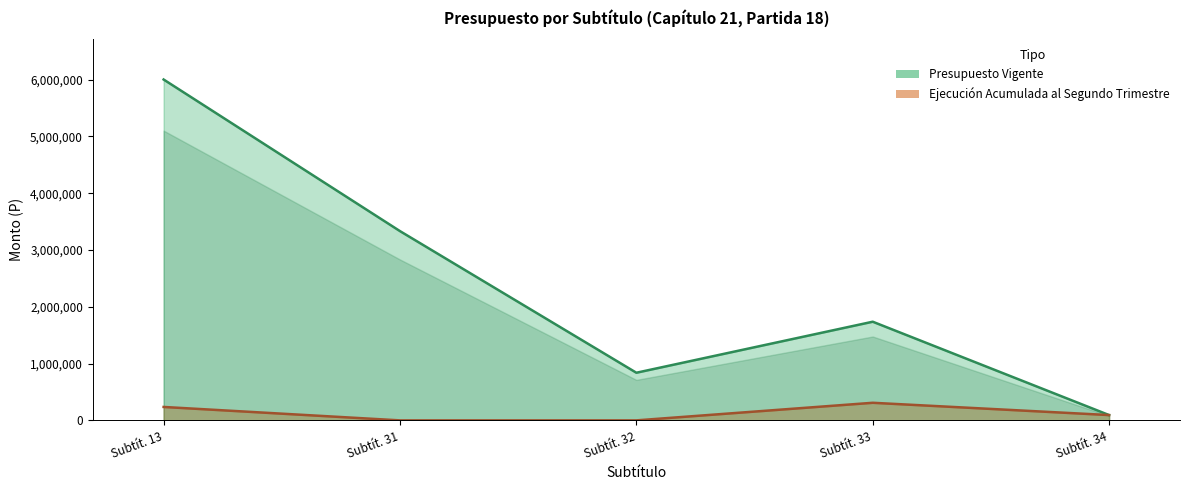

The value of Ejecución Acumulada al Segundo Trimestre at Subtít. 33 is 309925. True or false?

True